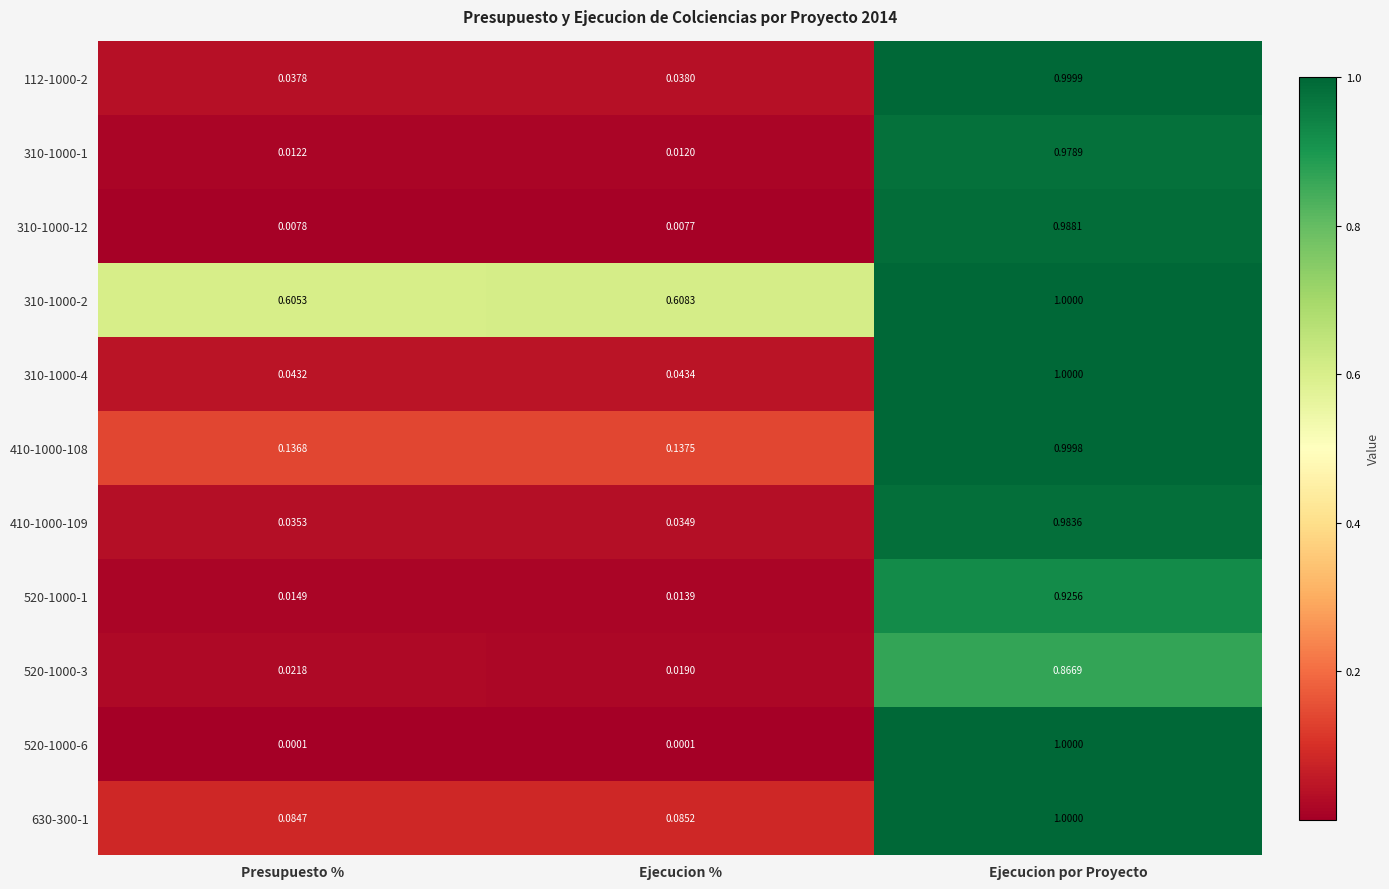

Where is 112-1000-2 nearest to the value 0?

Presupuesto %